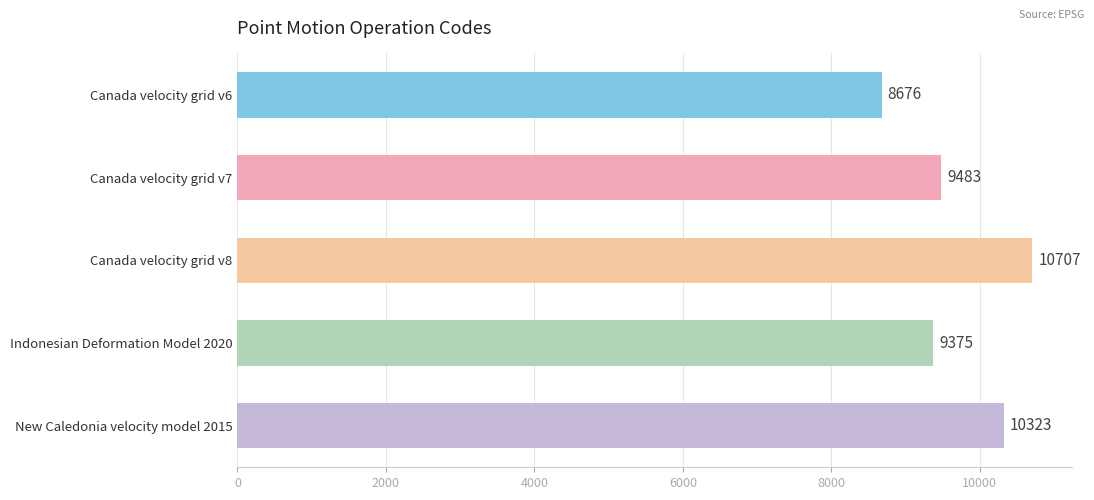

What is the greatest value displayed?

10707